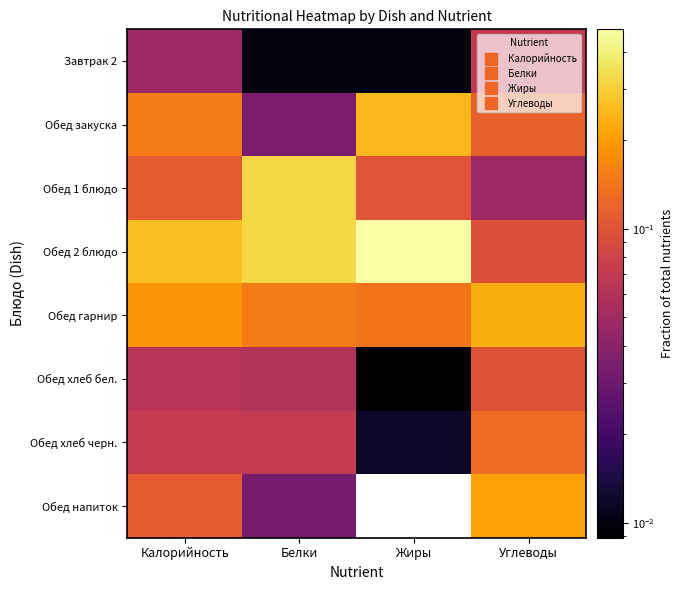

Which label corresponds to the largest value in the chart?

Жиры